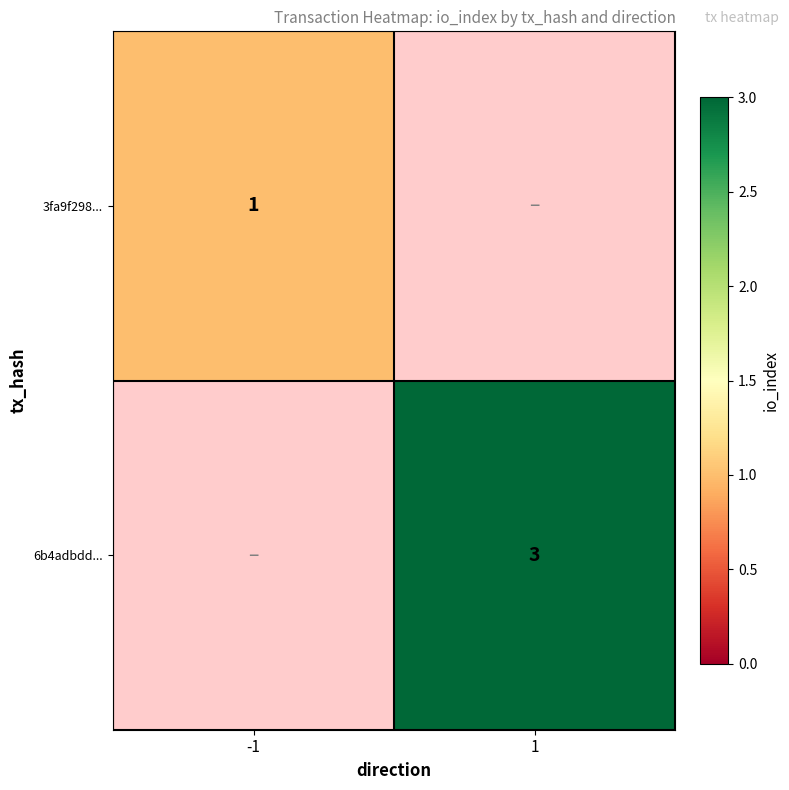

True or false: 3fa9f298... has a value of 2 at -1.

False